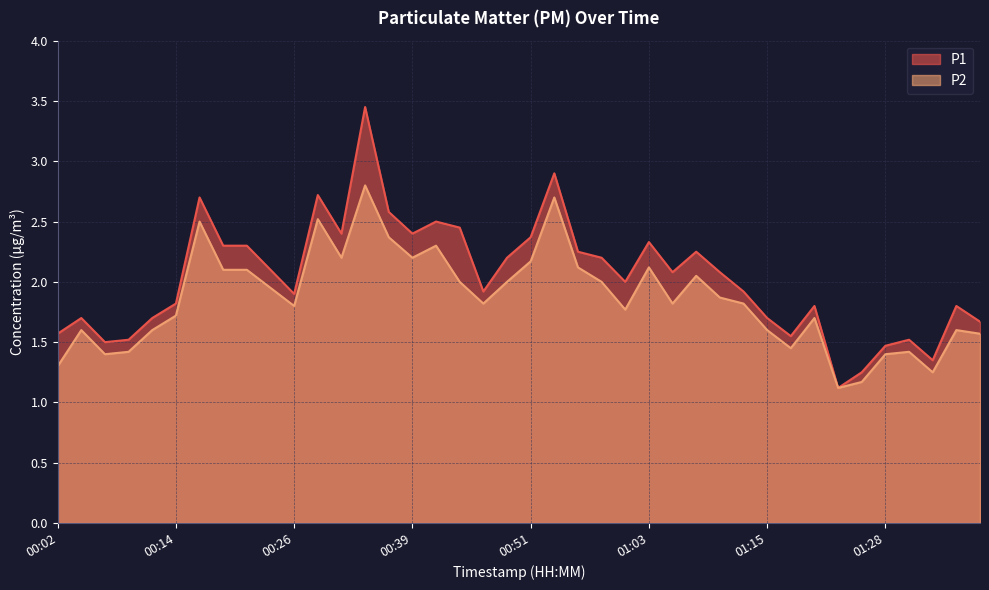

What are all the series names shown in the legend?

P1, P2